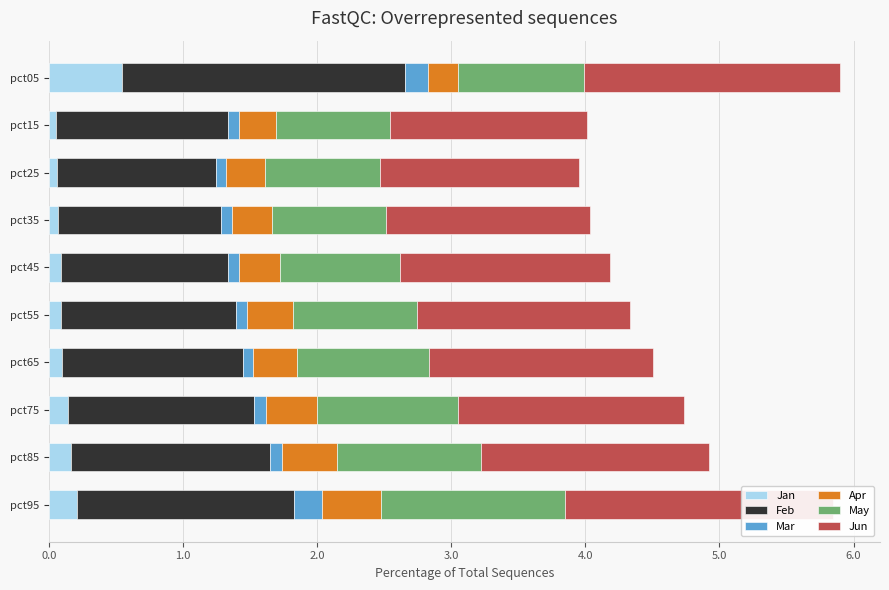

Is it true that Mar equals 0.2 at pct95?

True